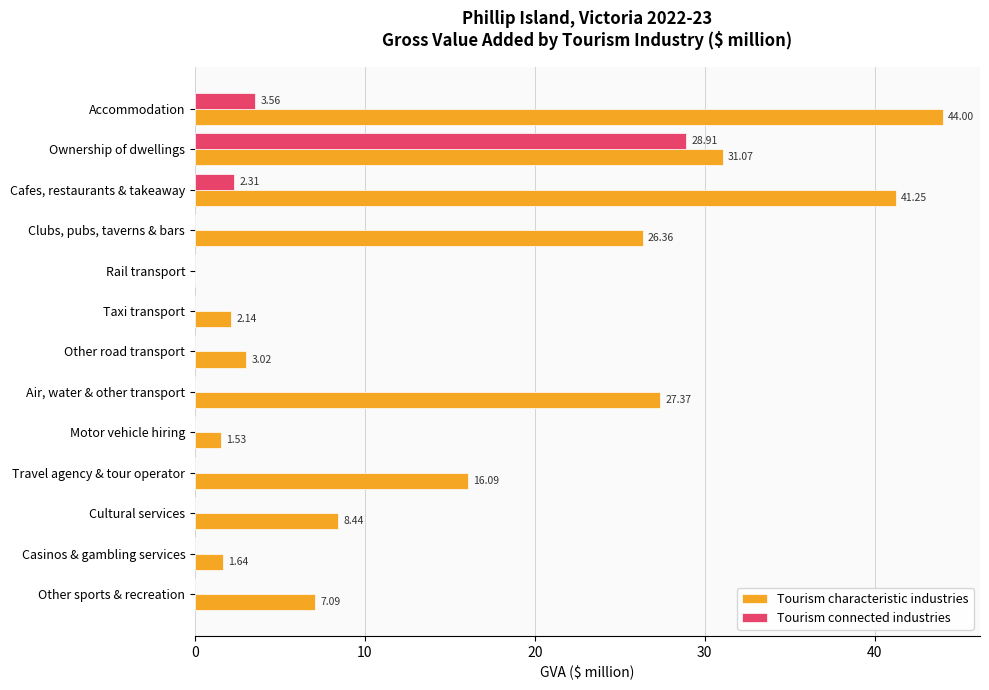

Which series has the largest total across all categories?

Tourism characteristic industries